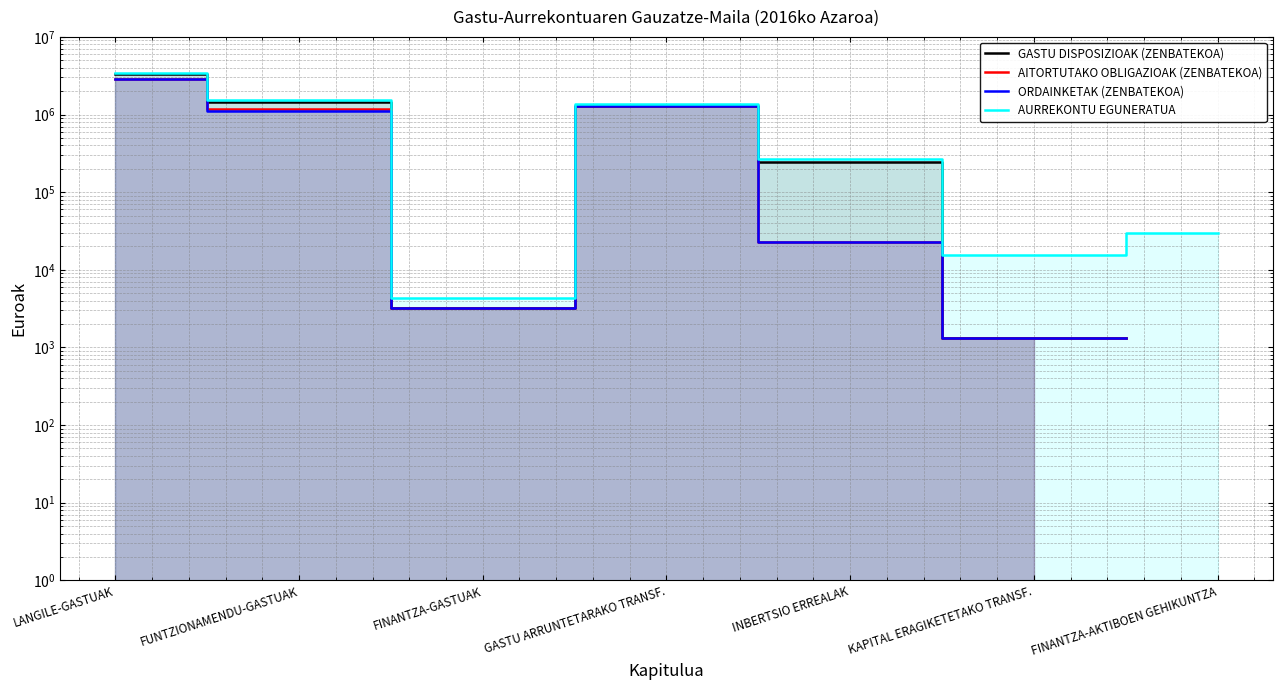

What is the value of the AURREKONTU EGUNERATUA point at the 7th from the left?

30000.0